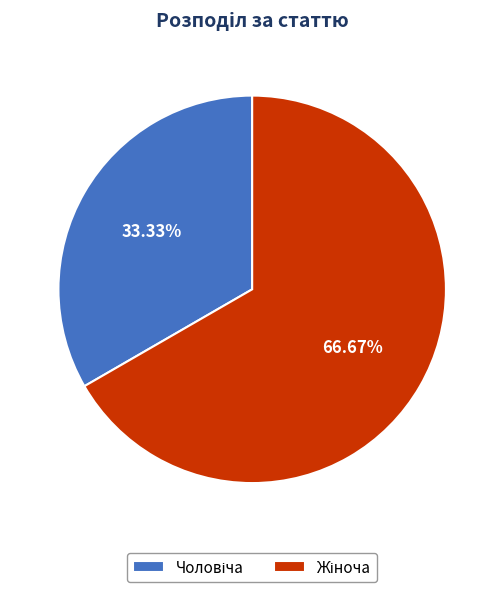

To the nearest percent, what is the average slice percentage?

50%